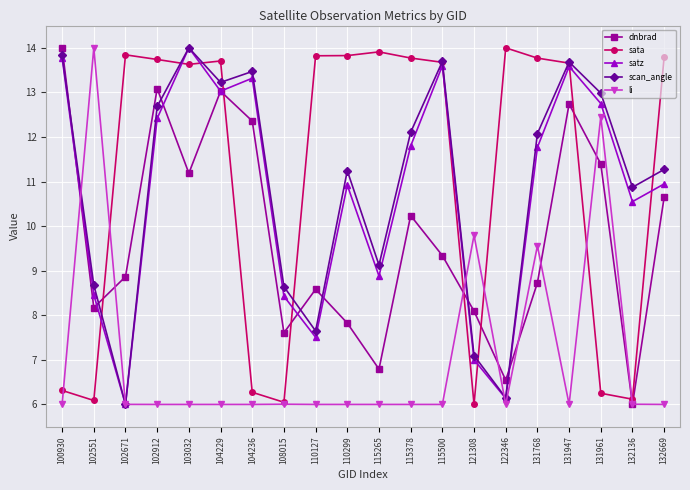

What are all the series names shown in the legend?

dnbrad, sata, satz, scan_angle, li